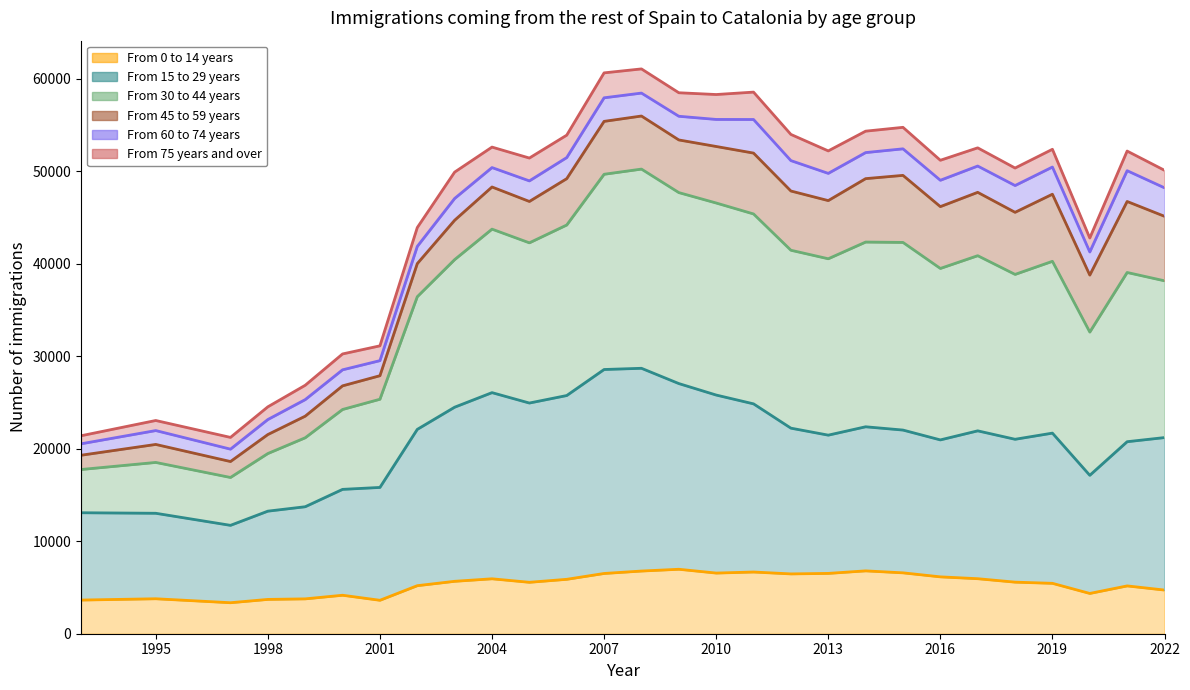

How many values in the From 15 to 29 years series are below 21937?

14